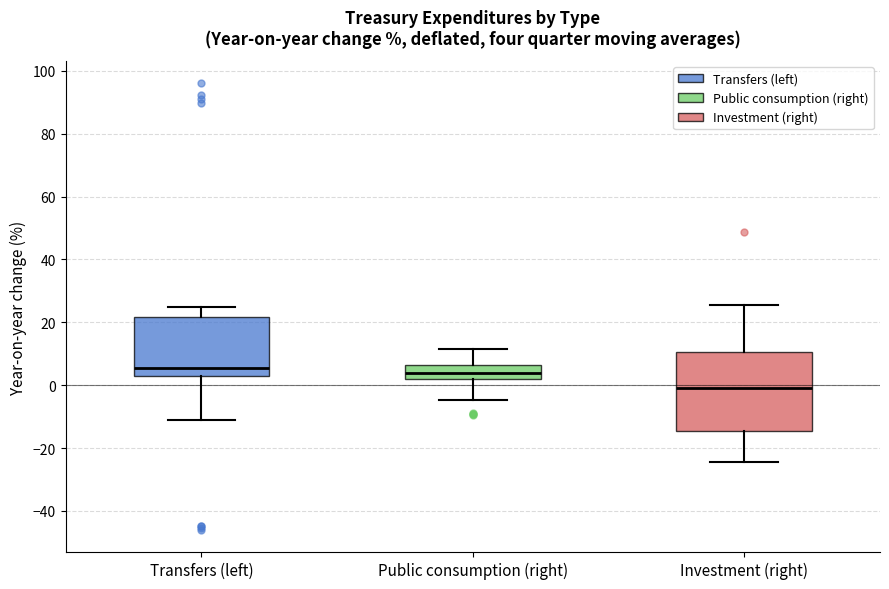

Reading left to right, read every box against the y-axis: the position of its median line, the range the box covers, and the ends of its whiskers. The values are not printed on the chart, so give them approximately, as read against the axis.

Transfers (left): median 6, box 4 to 22, whiskers -12 to 24
Public consumption (right): median 4, box 2 to 6, whiskers -4 to 12
Investment (right): median 0, box -14 to 10, whiskers -24 to 26